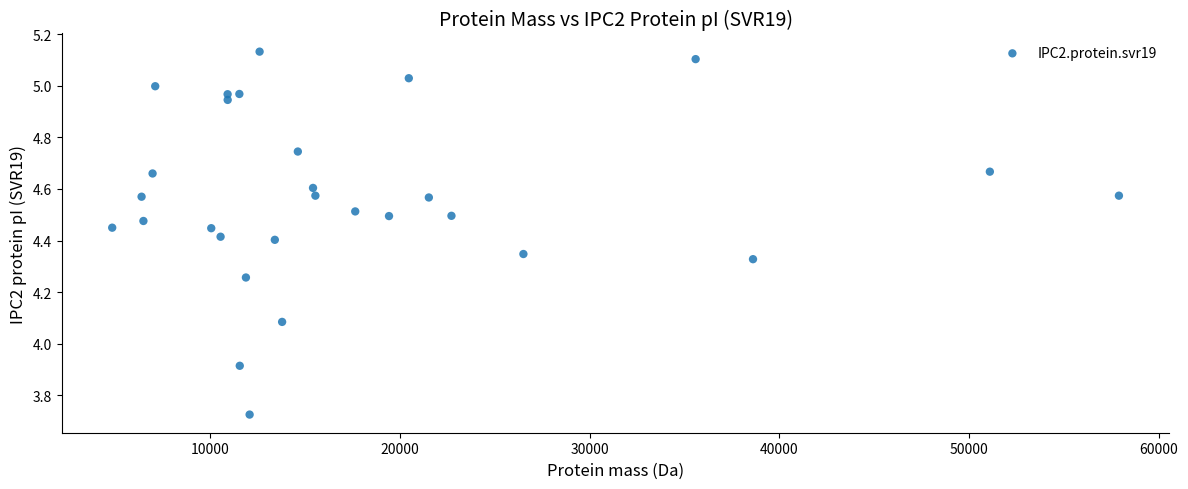

What is the range of Y values (max minus min)?

1.4